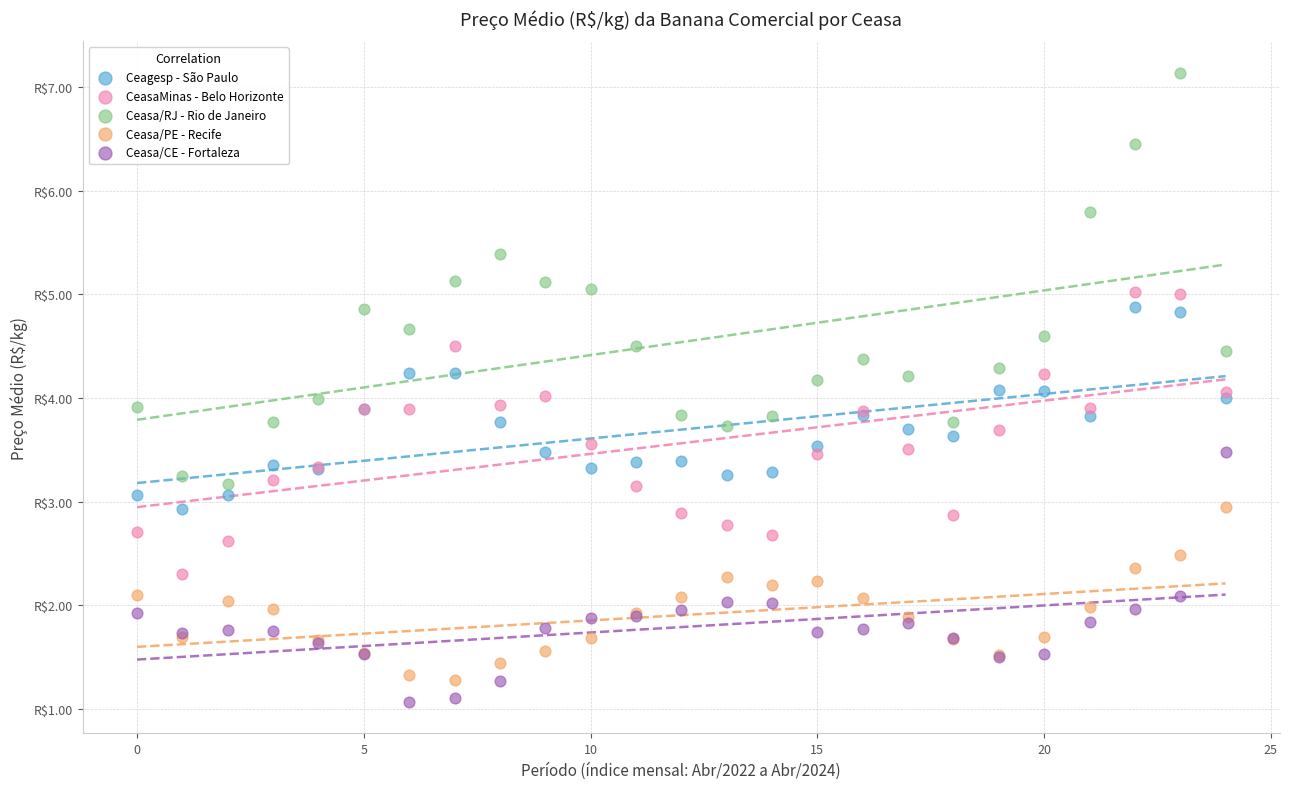

Which series reaches the minimum Y coordinate?

Ceasa/CE - Fortaleza